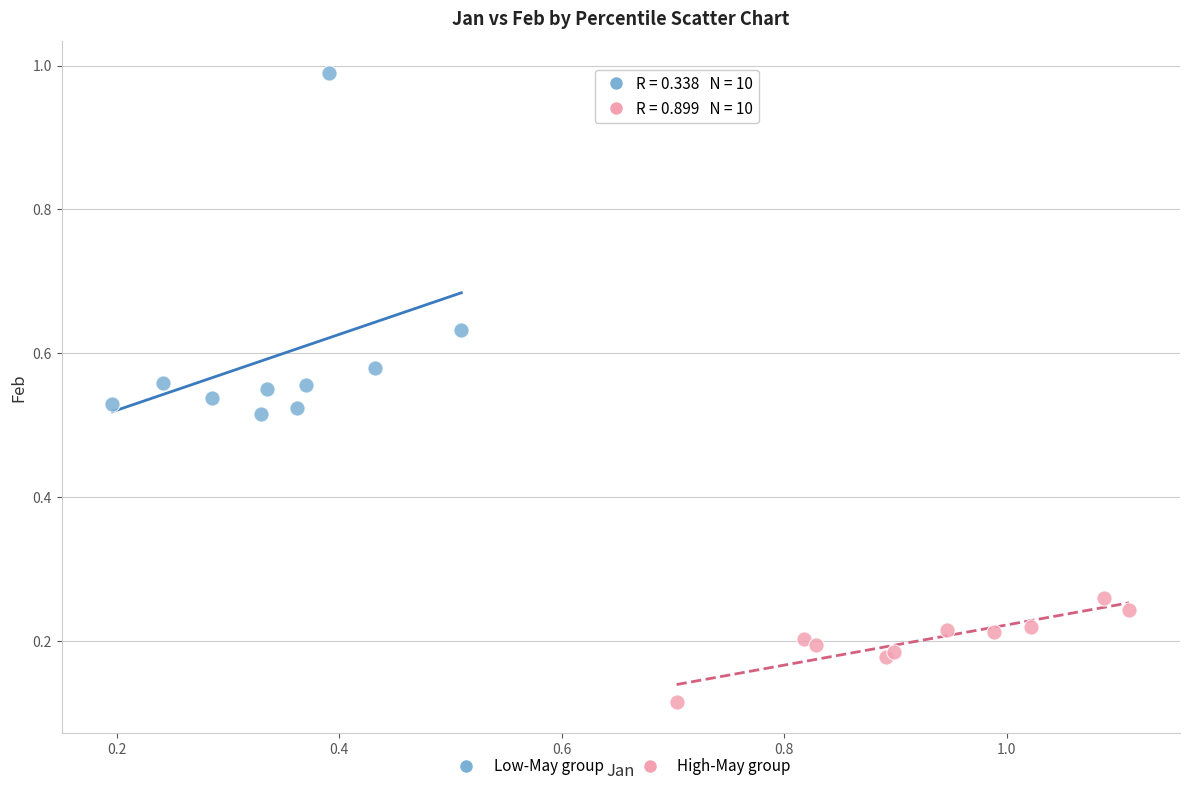

Which series reaches the maximum Y coordinate?

Low-May group